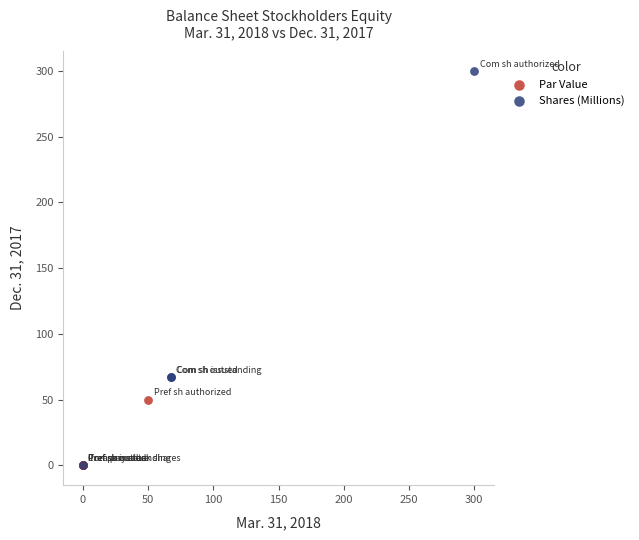

What are all the series names shown in the legend?

Par Value, Shares (Millions)